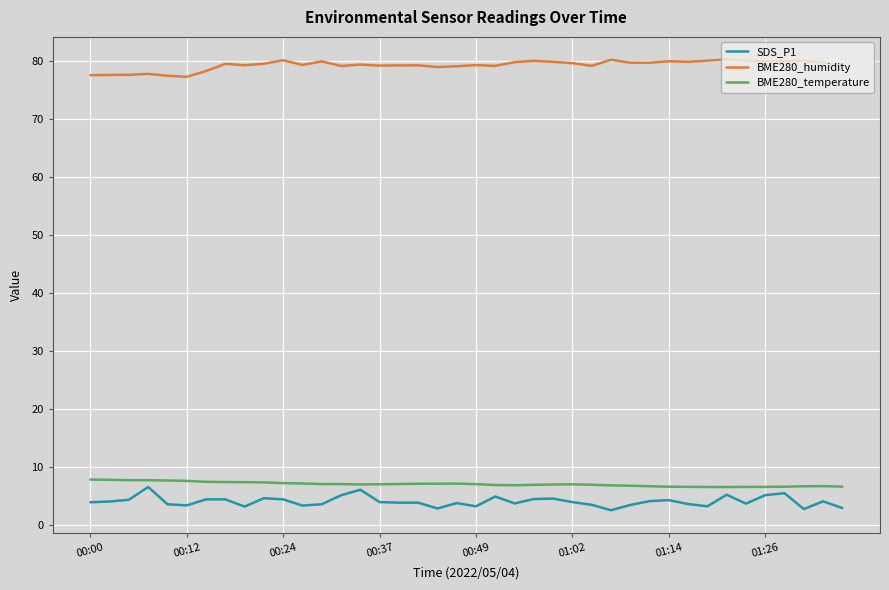

What is the lowest value of the BME280_temperature series?

6.6